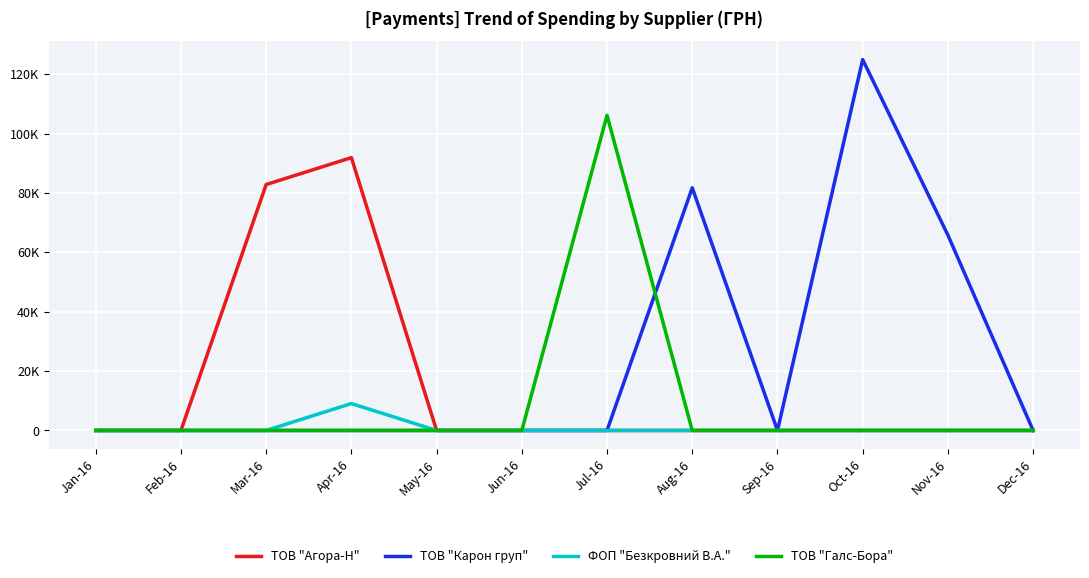

Does the chart display data point markers on the line(s)?

No